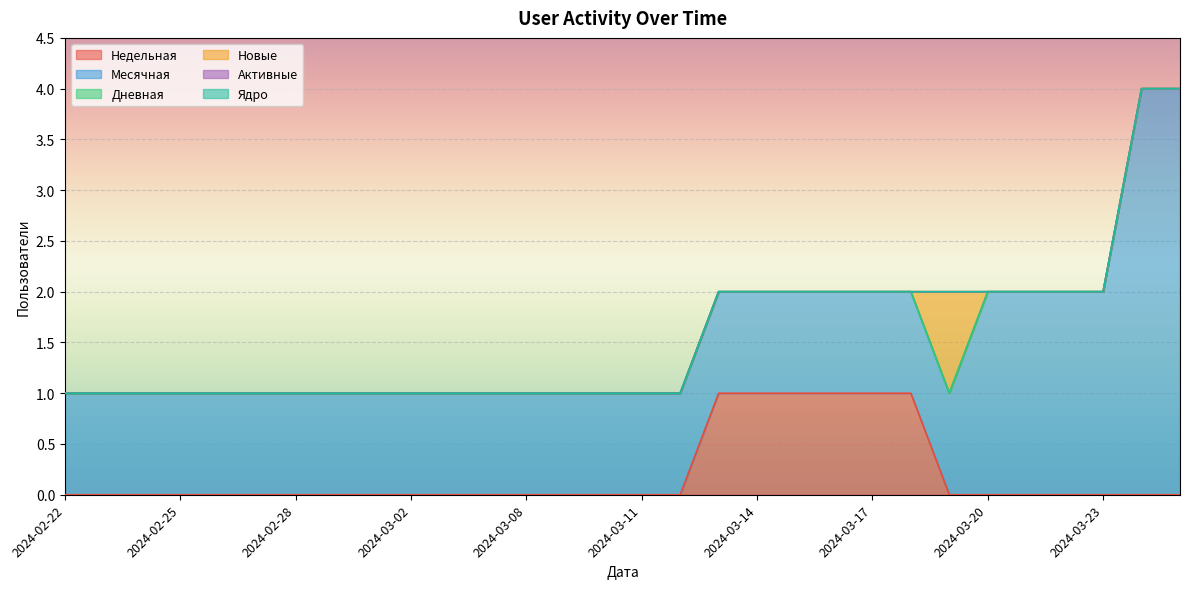

What is the label of the 28th point from the right?

2024-02-24